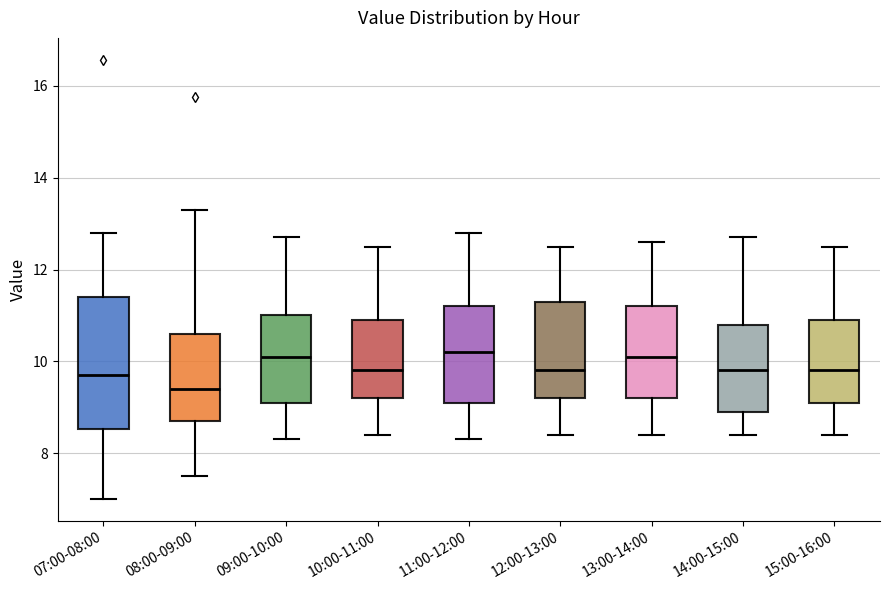

Where does the median line of the box for 11:00-12:00 sit on the y-axis? The values are not printed on the chart, so give them approximately, as read against the axis.

10.2